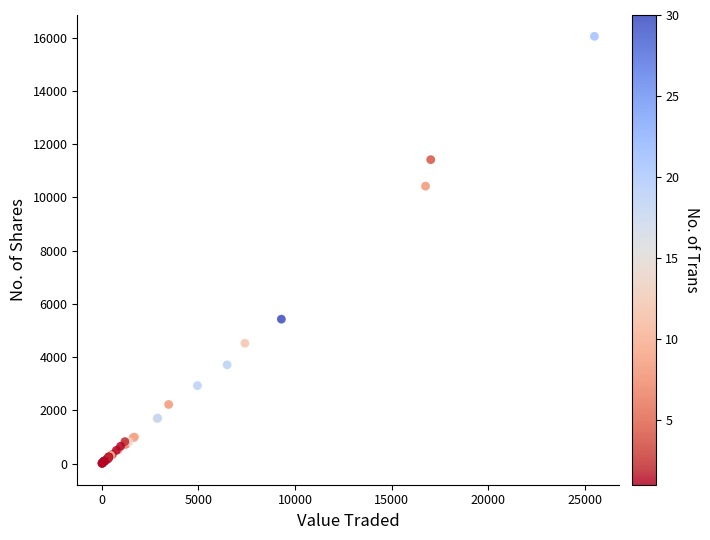

What Y value in the scatter plot is closest to 8031?

10425